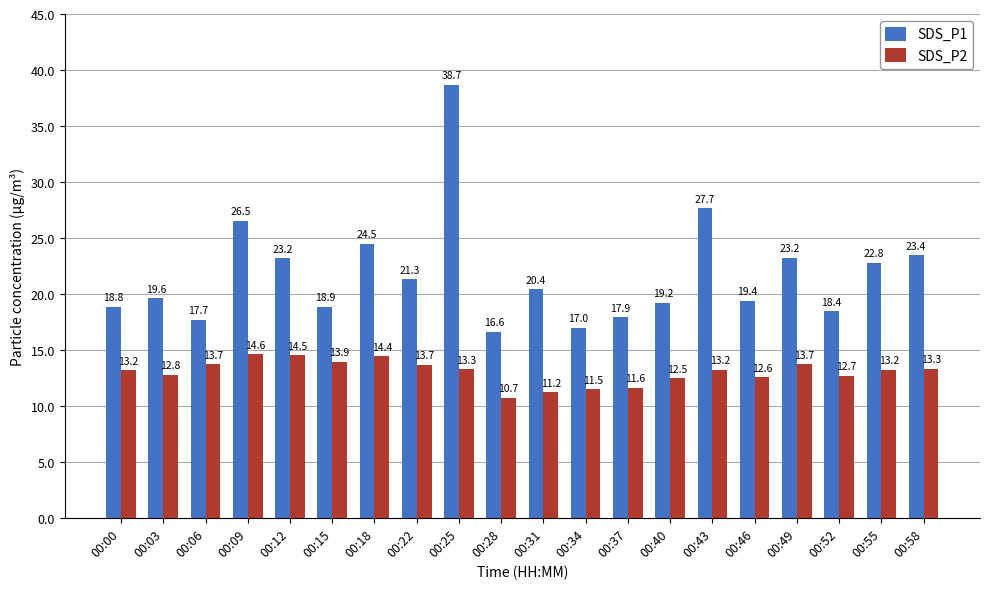

What is the value of the SDS_P2 bar at the 12th from the left?

11.5